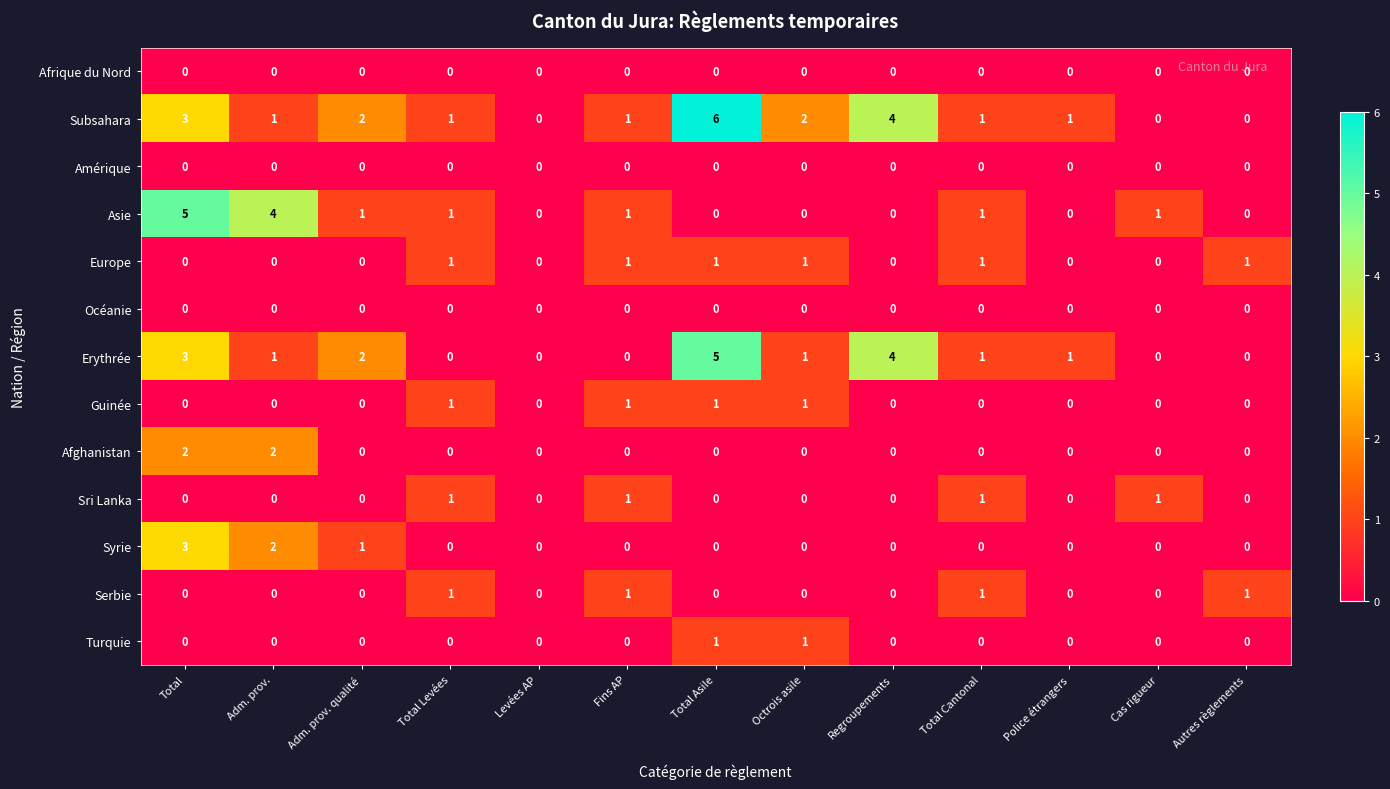

Which label corresponds to the largest value in the chart?

Total Asile